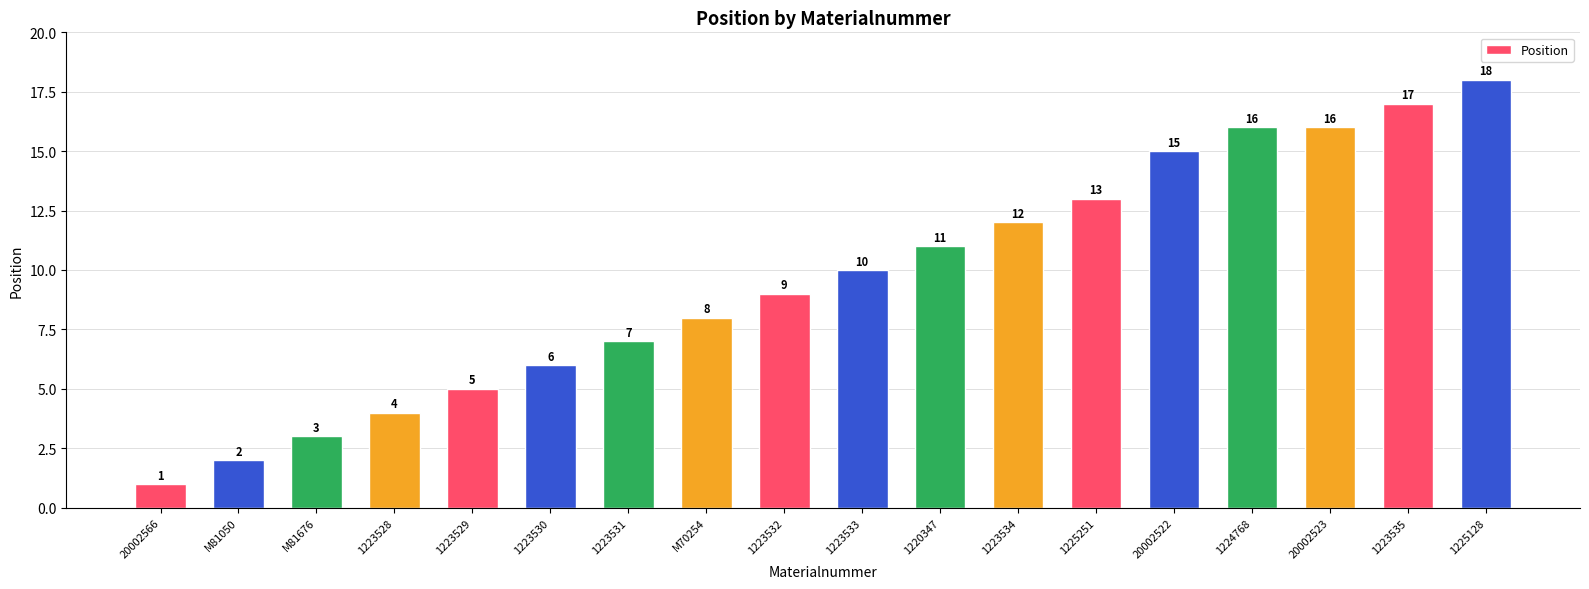

Reading left to right, list all the values displayed in this chart.

1	2	3	4	5	6	7	8	9	10	11	12	13	15	16	16	17	18